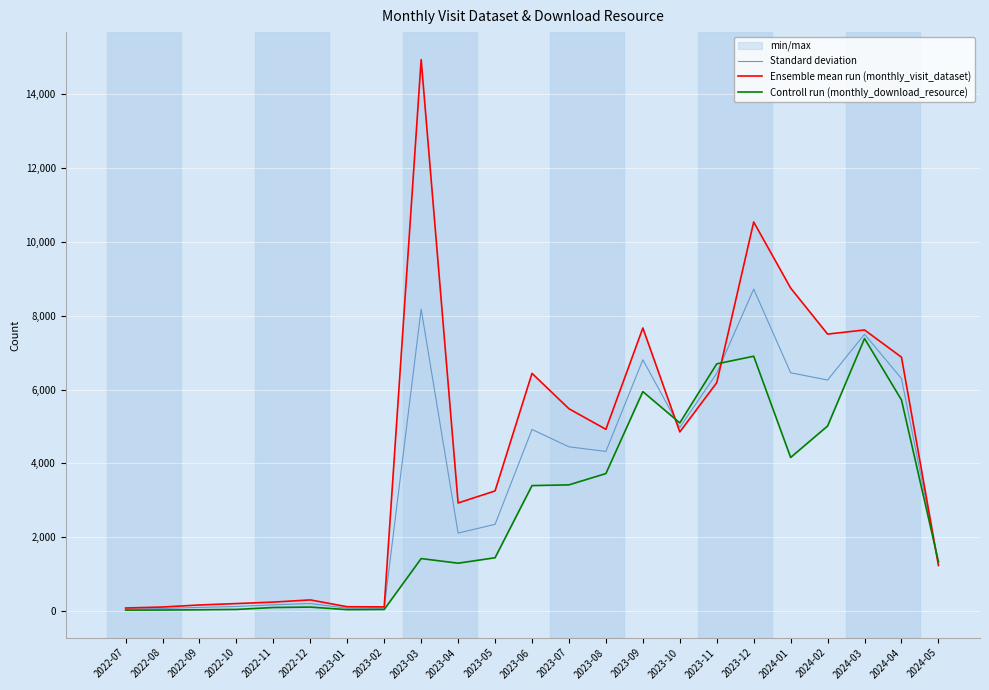

Which series has the largest total across all categories?

Ensemble mean run (monthly_visit_dataset)